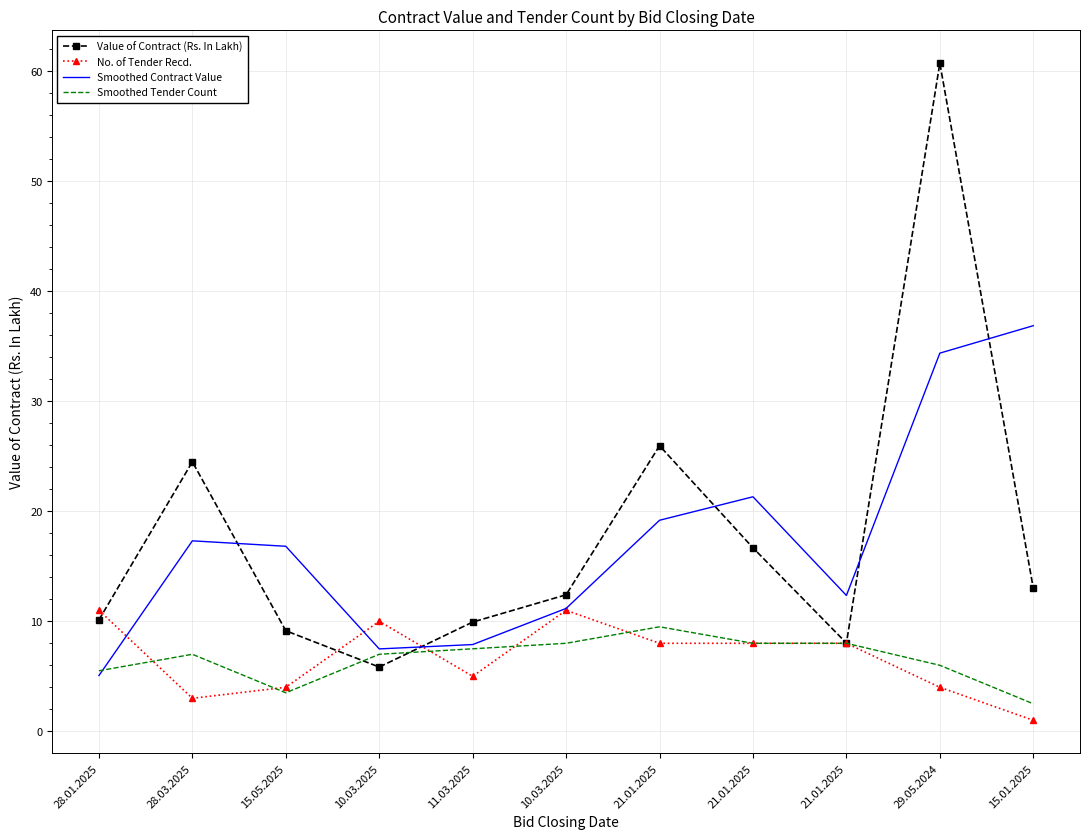

Where is the first local minimum for Smoothed Contract Value?

10.03.2025